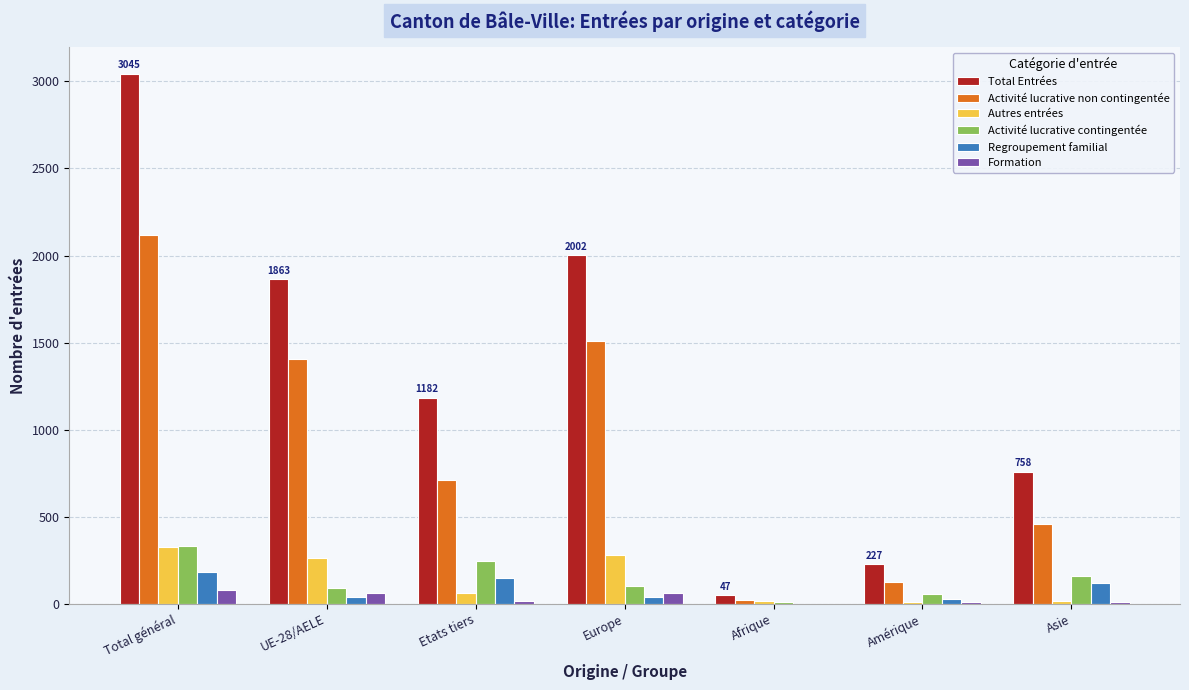

At which category does the chart reach its peak across all series?

Total général